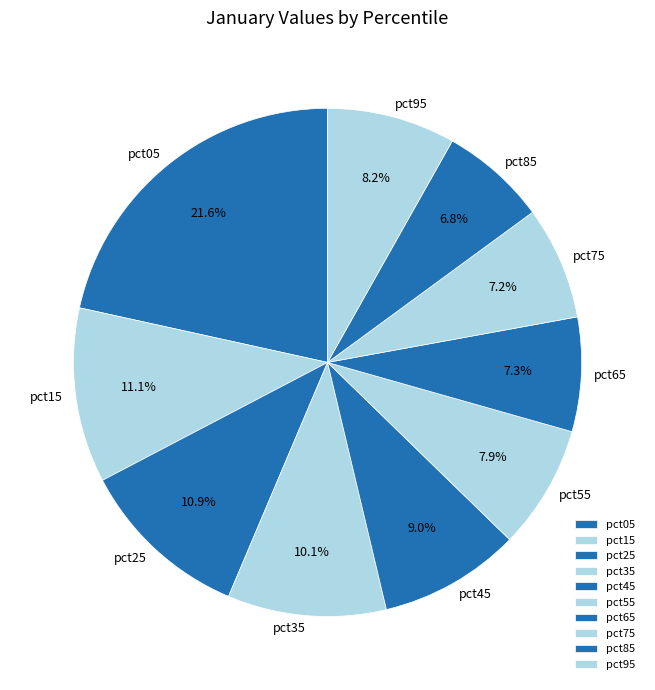

Which category has the biggest portion of the pie?

pct05